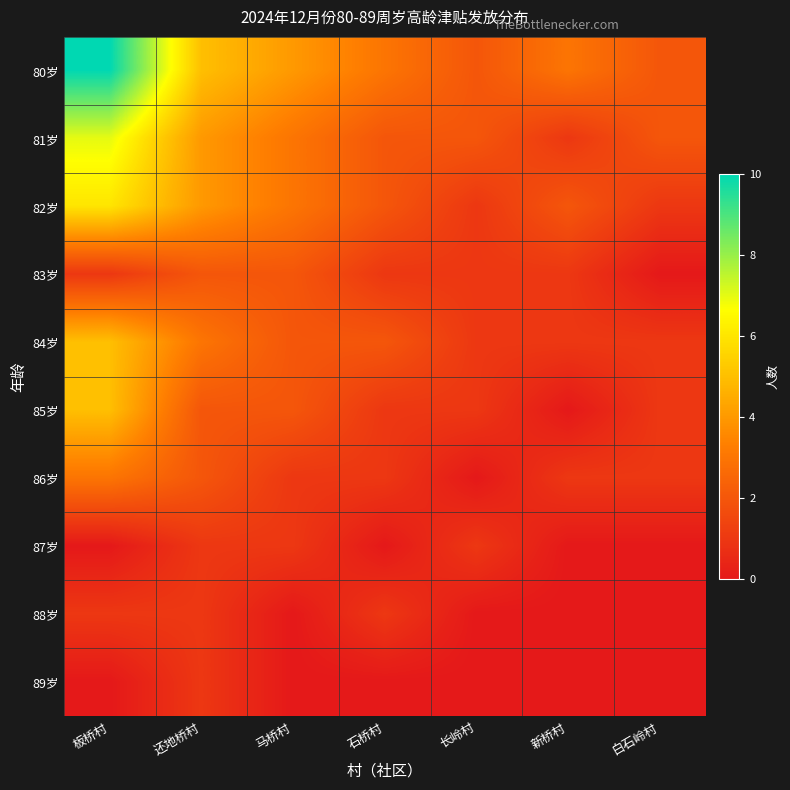

At how many categories does at least one series exceed 5?

1